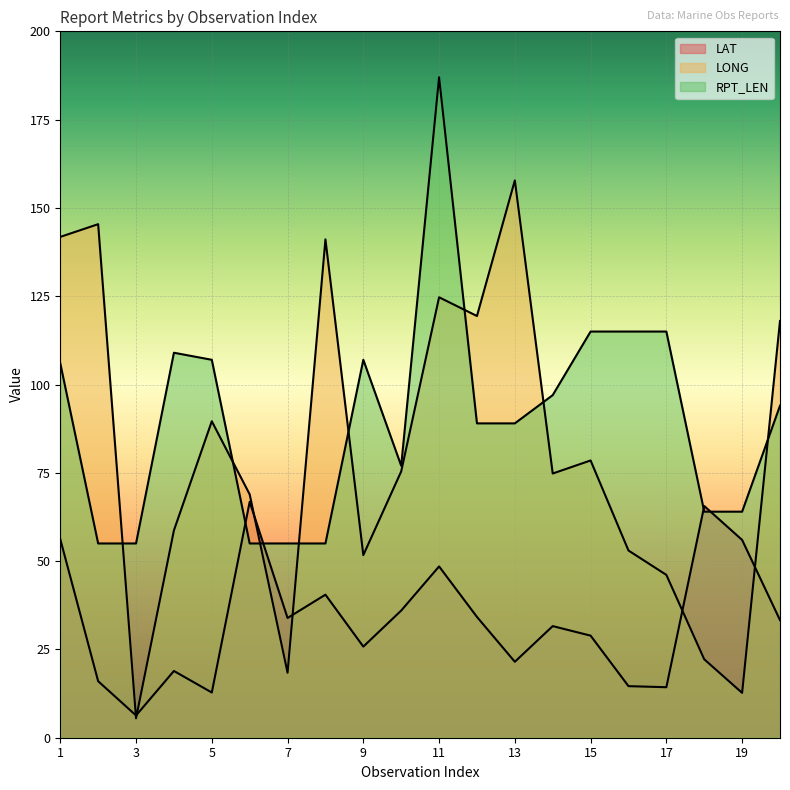

Which series has the largest total across all categories?

RPT_LEN